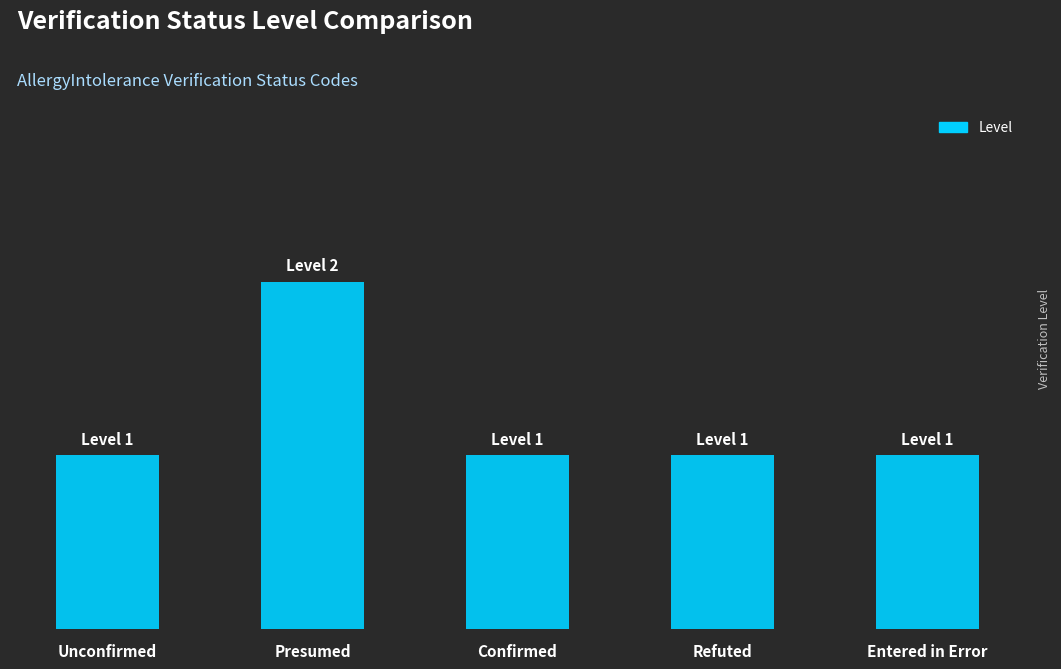

List the labels in order of value, smallest first.

Unconfirmed, Confirmed, Refuted, Entered in Error, Presumed